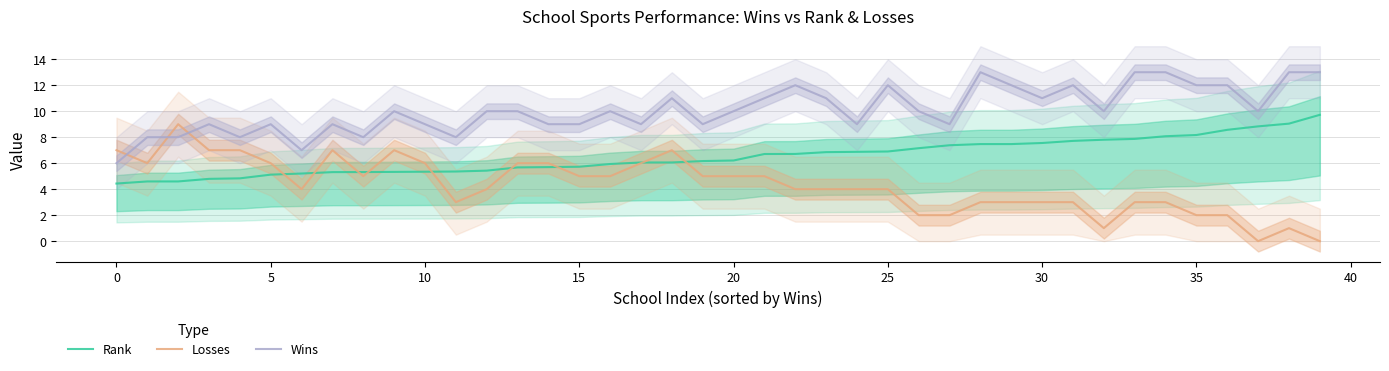

The Wins series shows 13.7 at 20. True or false?

False